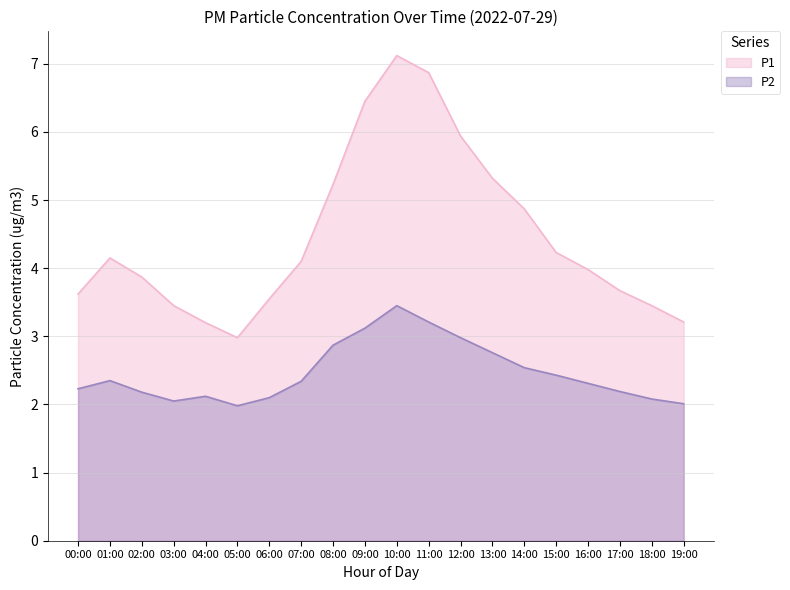

True or false: P1 has a value of 2.0 at 14:00.

False